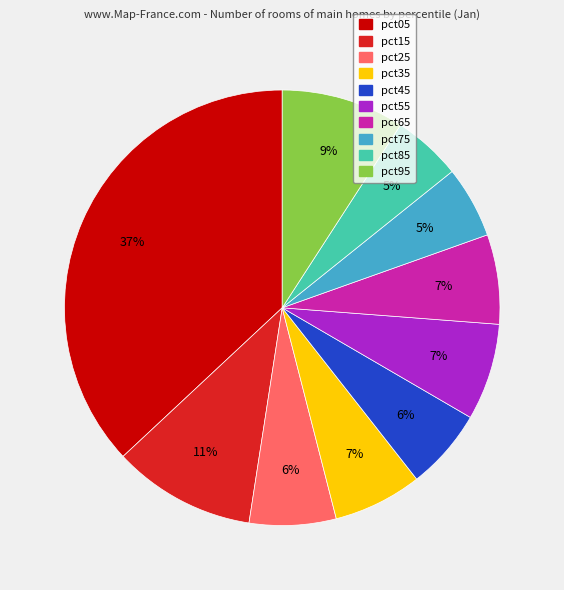

How many slices are in this pie chart?

10